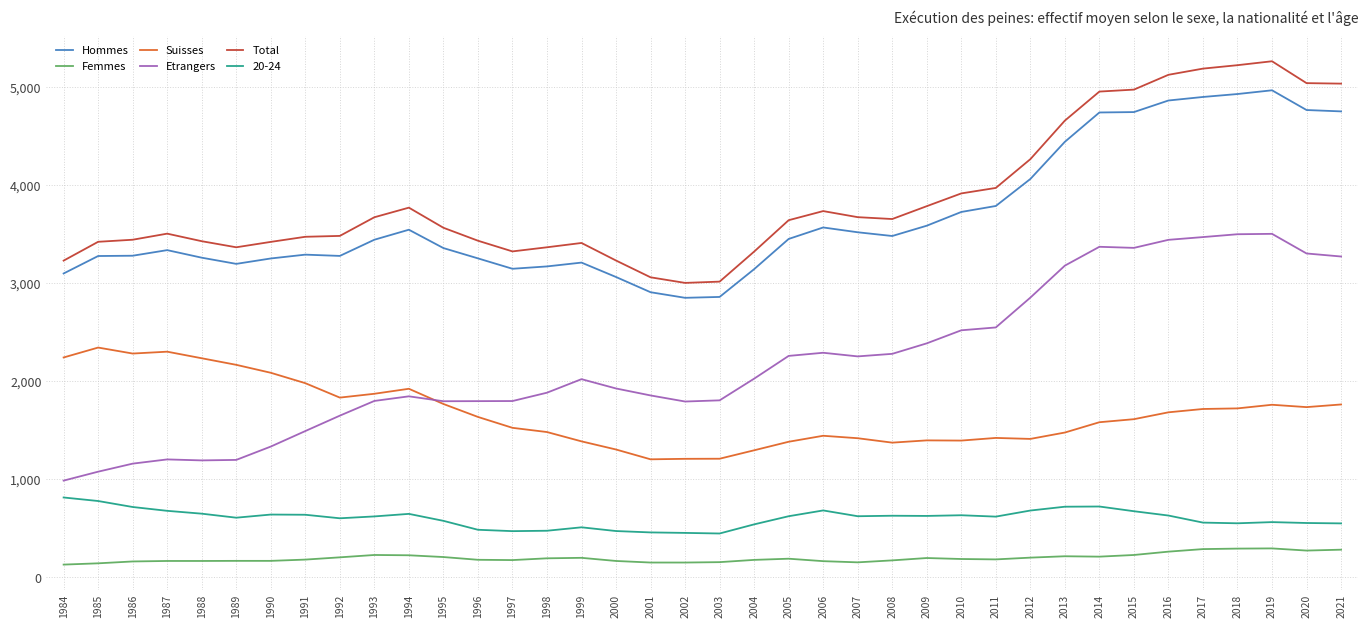

What is the approximate value of Suisses at 1986?

2282